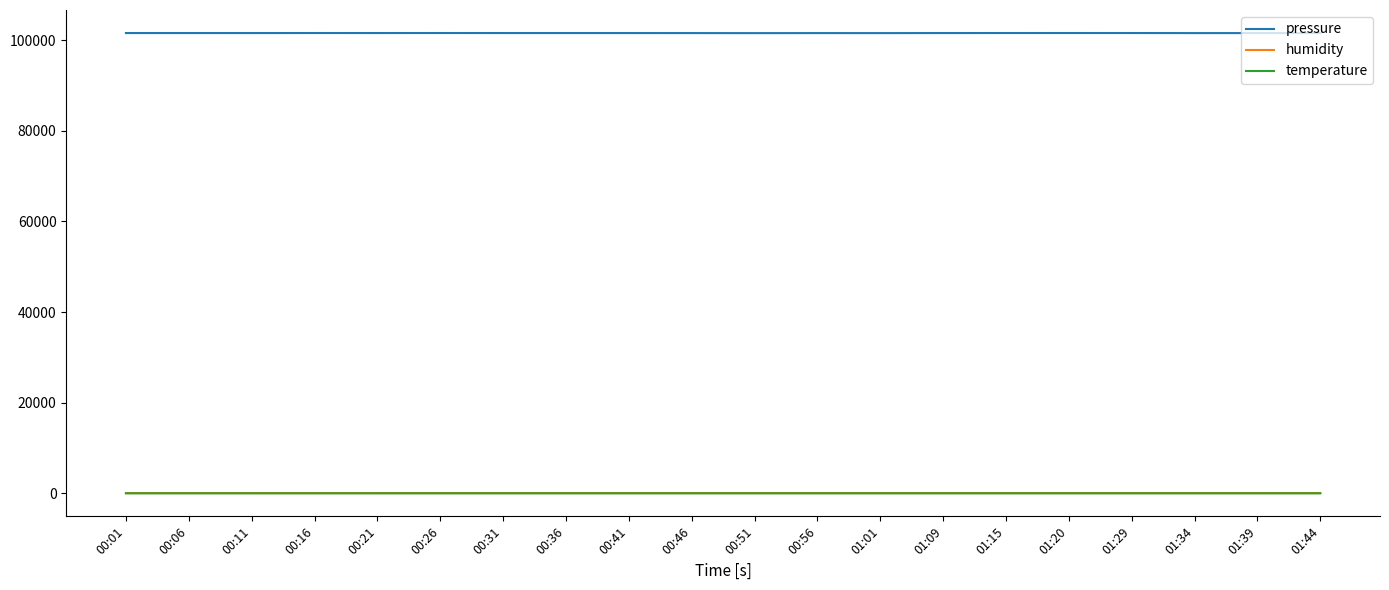

Which series has the largest total across all categories?

pressure